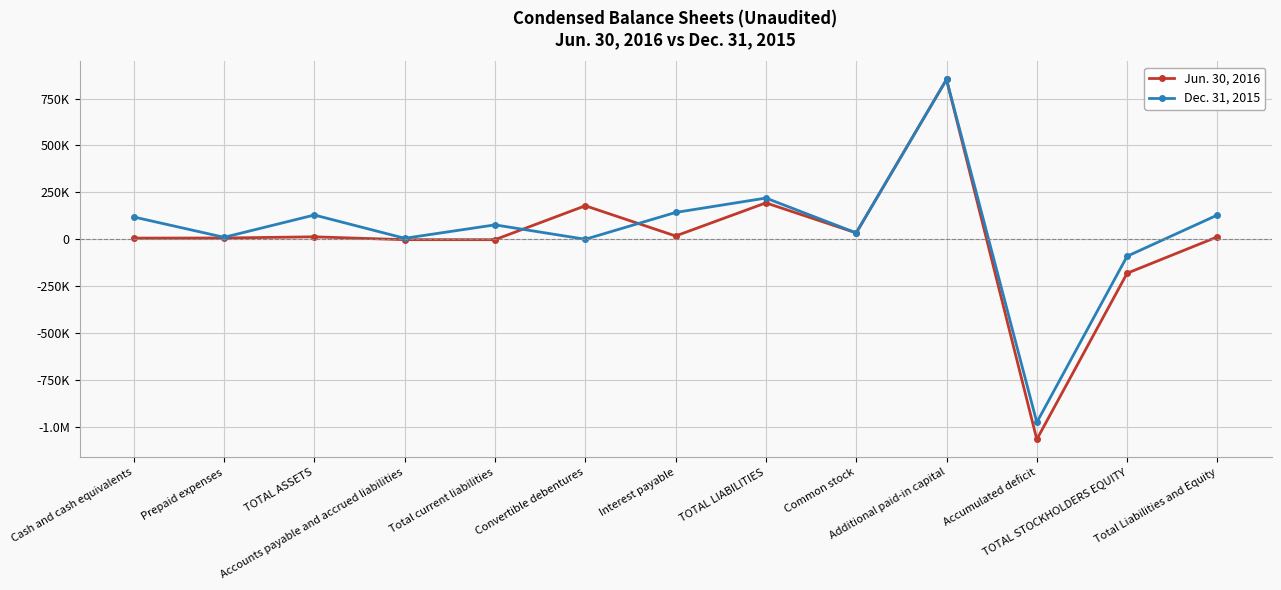

Reading left to right, list all the values displayed in this chart.

Jun. 30, 2016: Cash and cash equivalents=6258	Prepaid expenses=6750	TOTAL ASSETS=13008	Accounts payable and accrued liabilities=-2136	Total current liabilities=-2136	Convertible debentures=178571	Interest payable=17500	TOTAL LIABILITIES=193935	Common stock=33943	Additional paid-in capital=851313	Accumulated deficit=-1066183	TOTAL STOCKHOLDERS EQUITY=-180927	Total Liabilities and Equity=13008
Dec. 31, 2015: Cash and cash equivalents=118743	Prepaid expenses=10500	TOTAL ASSETS=129243	Accounts payable and accrued liabilities=5211	Total current liabilities=76718	Convertible debentures=0	Interest payable=142857	TOTAL LIABILITIES=219575	Common stock=33943	Additional paid-in capital=851313	Accumulated deficit=-975588	TOTAL STOCKHOLDERS EQUITY=-90332	Total Liabilities and Equity=129243